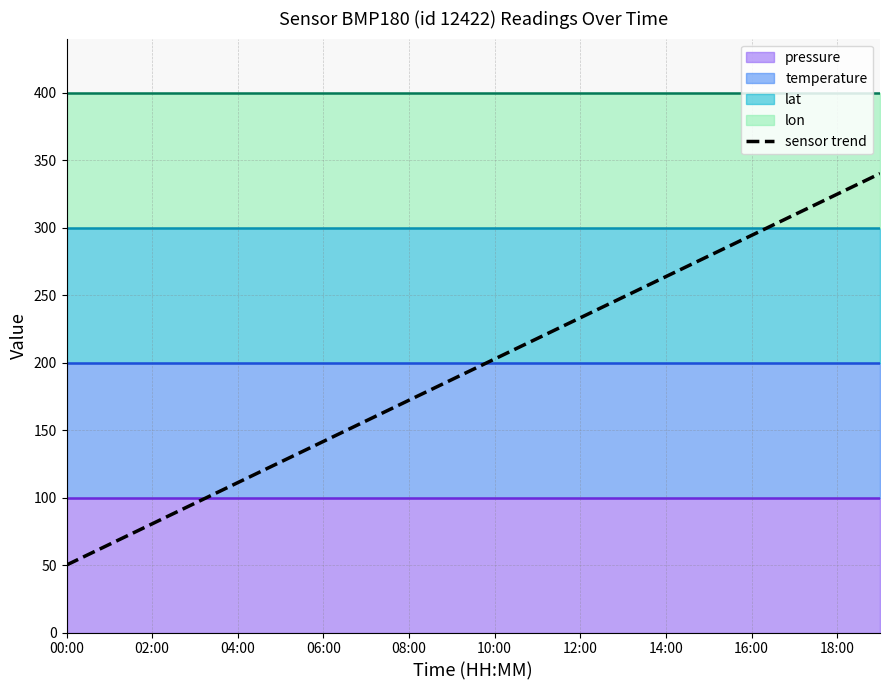

The sensor trend series shows 324.7 at 18:00. True or false?

True